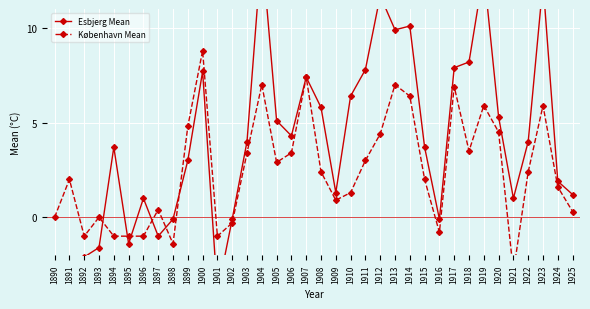

Where is the first local minimum for København Mean?

1892